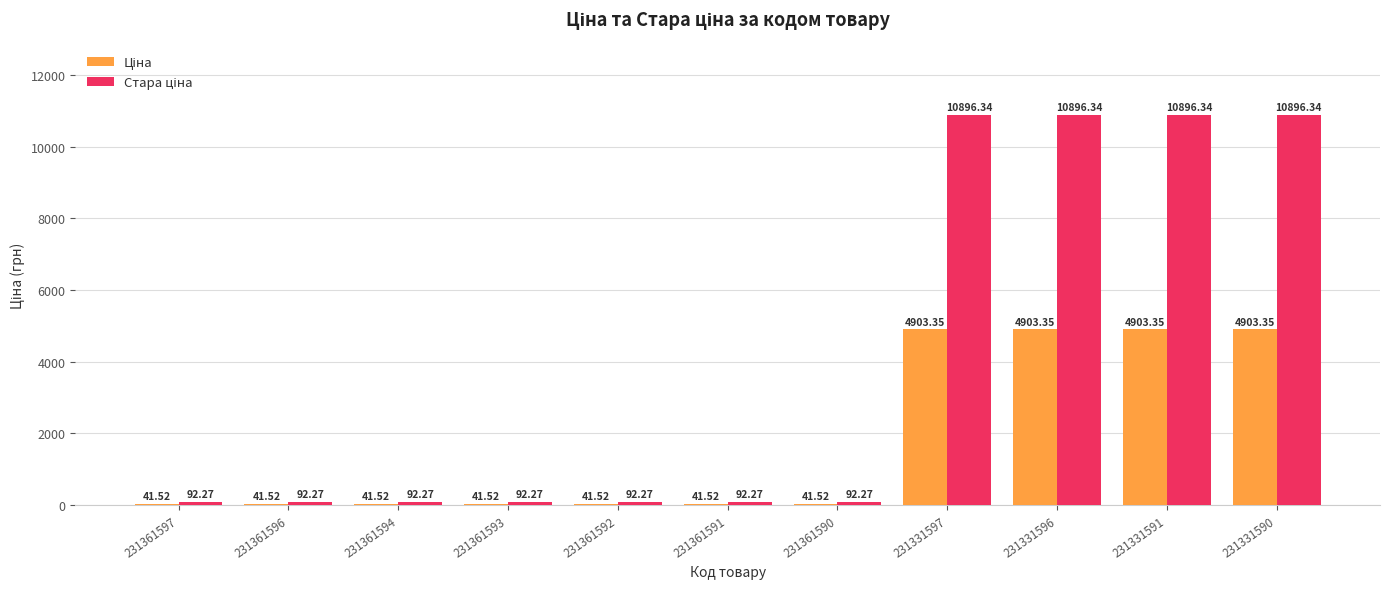

What is the difference between the highest and lowest values at 231331597?

5993.0